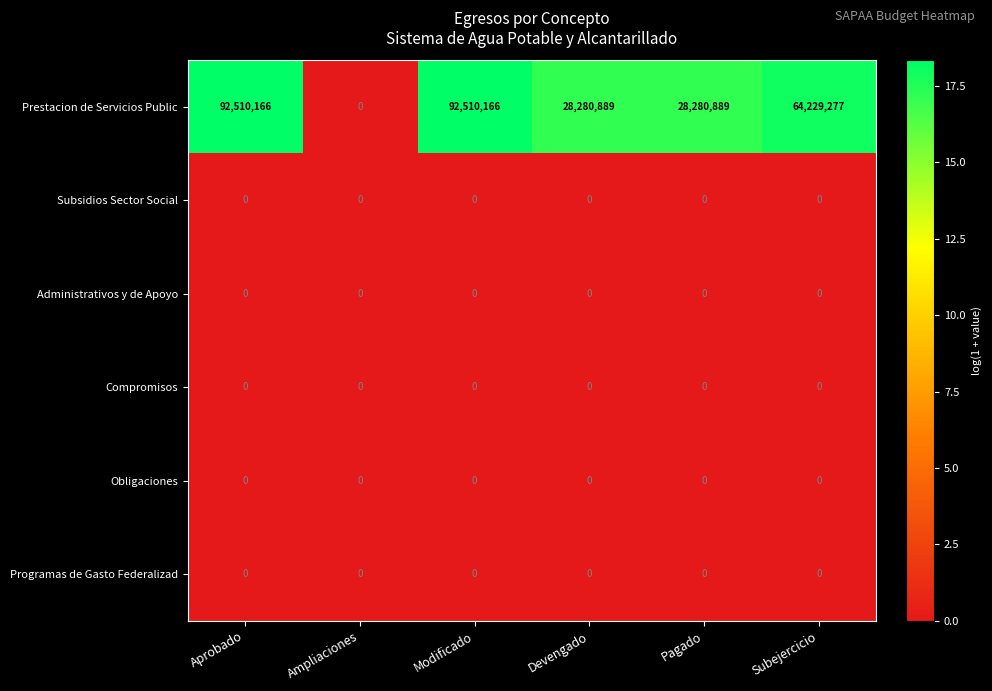

Between Devengado and Subejercicio, which series saw the biggest shift?

Prestacion de Servicios Public